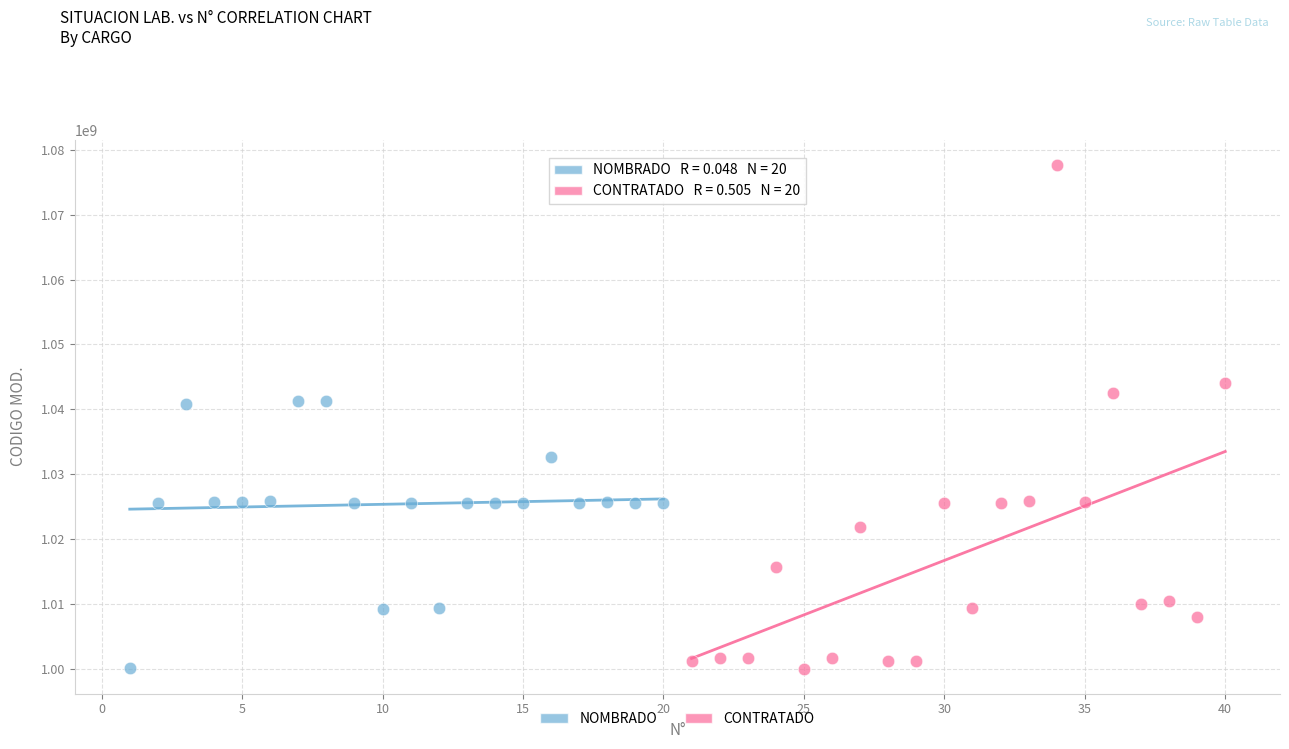

Which series has the widest spread of Y values?

CONTRATADO